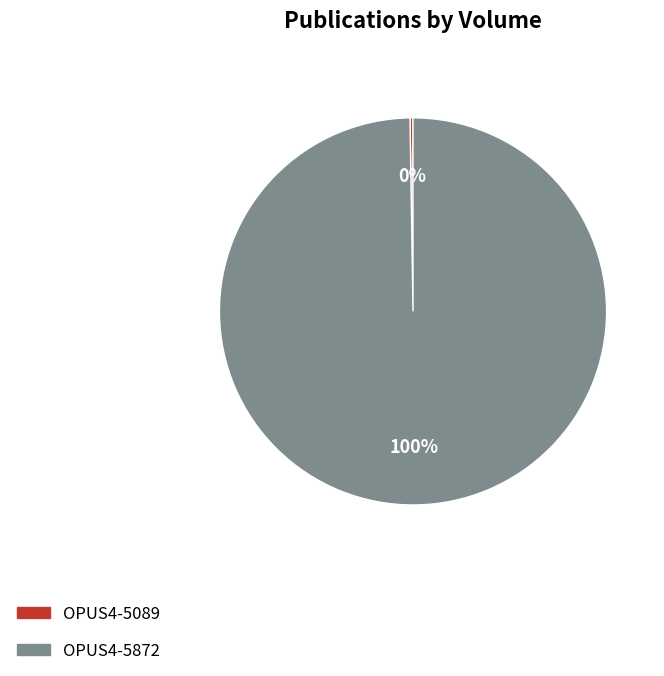

Which category has the biggest portion of the pie?

OPUS4-5872